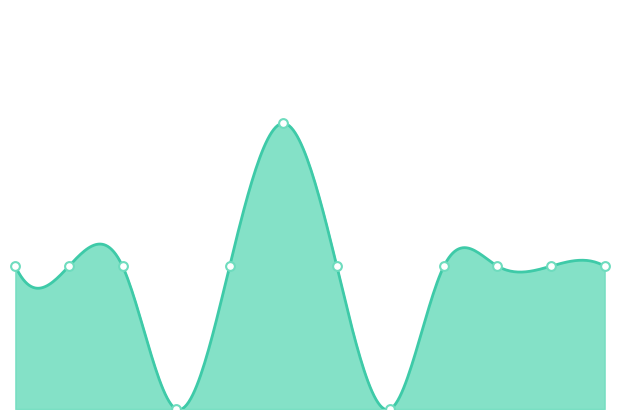

Which has a higher value, 2 or 7?

2